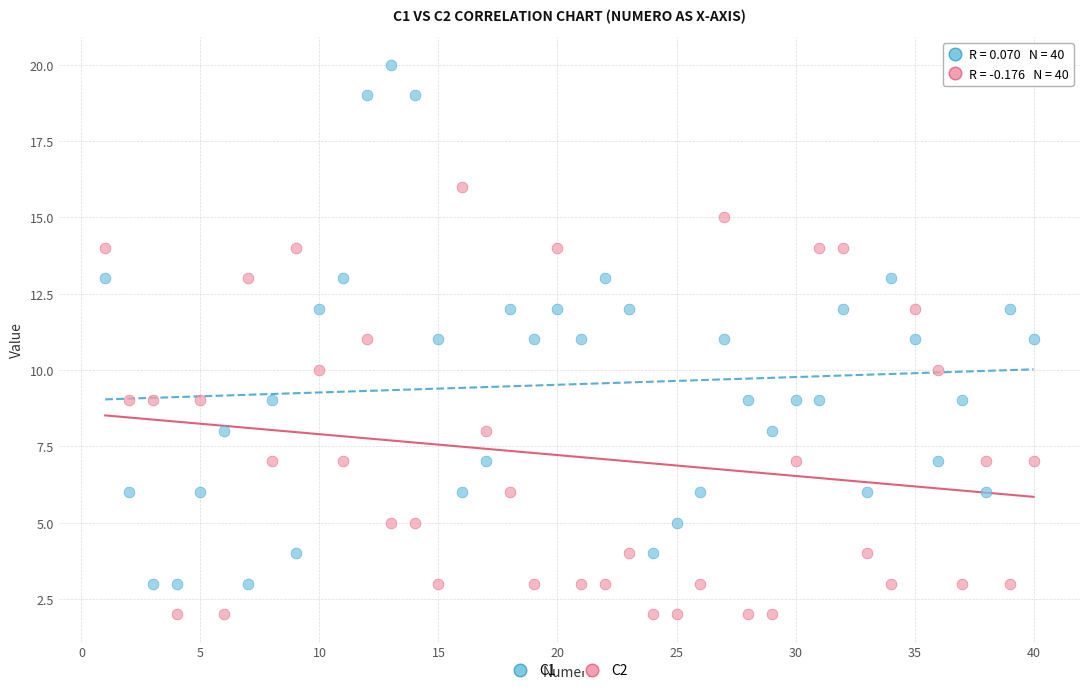

What are all the series names shown in the legend?

C1, C2